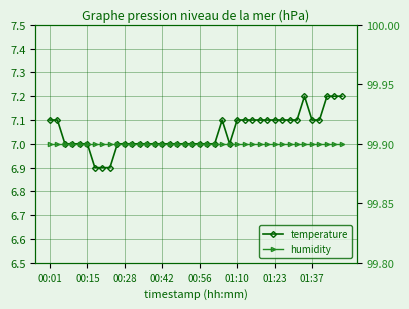

Count the temperature values in the range 7 to 8.

37